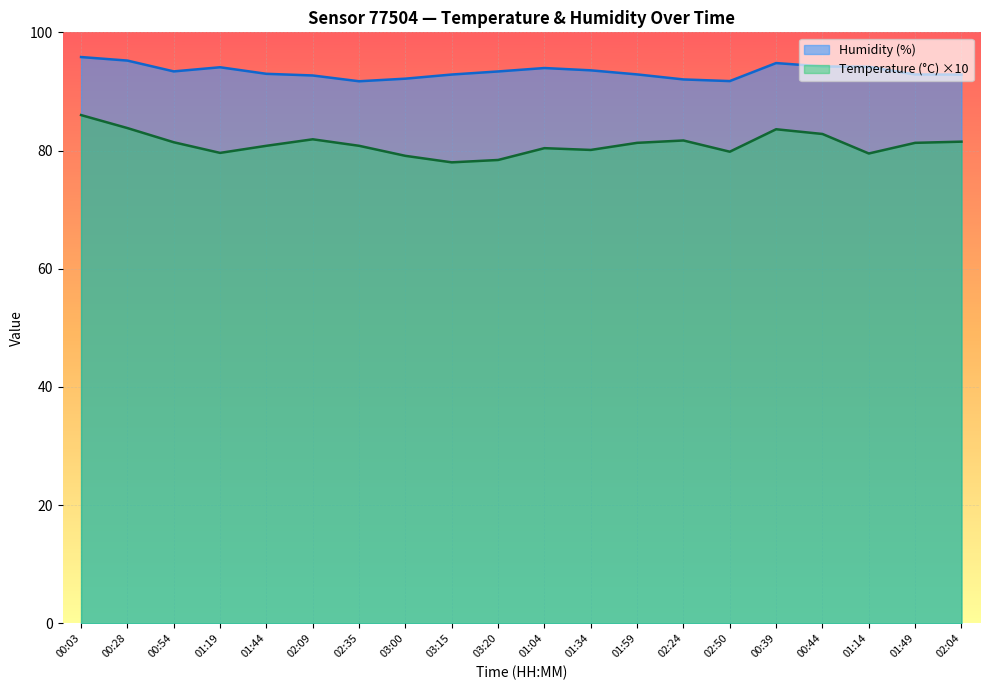

Between 00:39 and 02:35, which is larger?

00:39